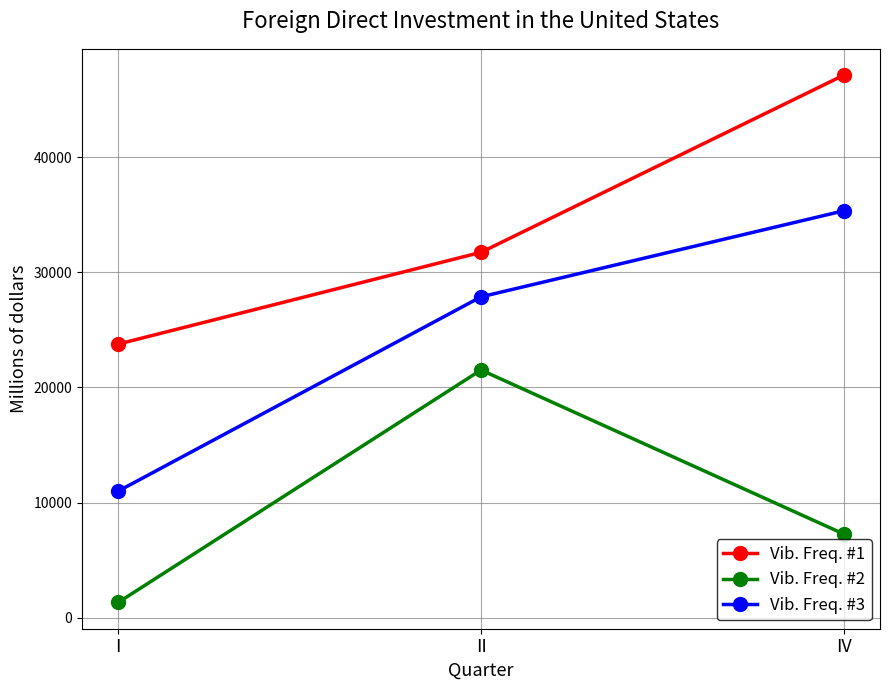

What position from the right is IV?

1